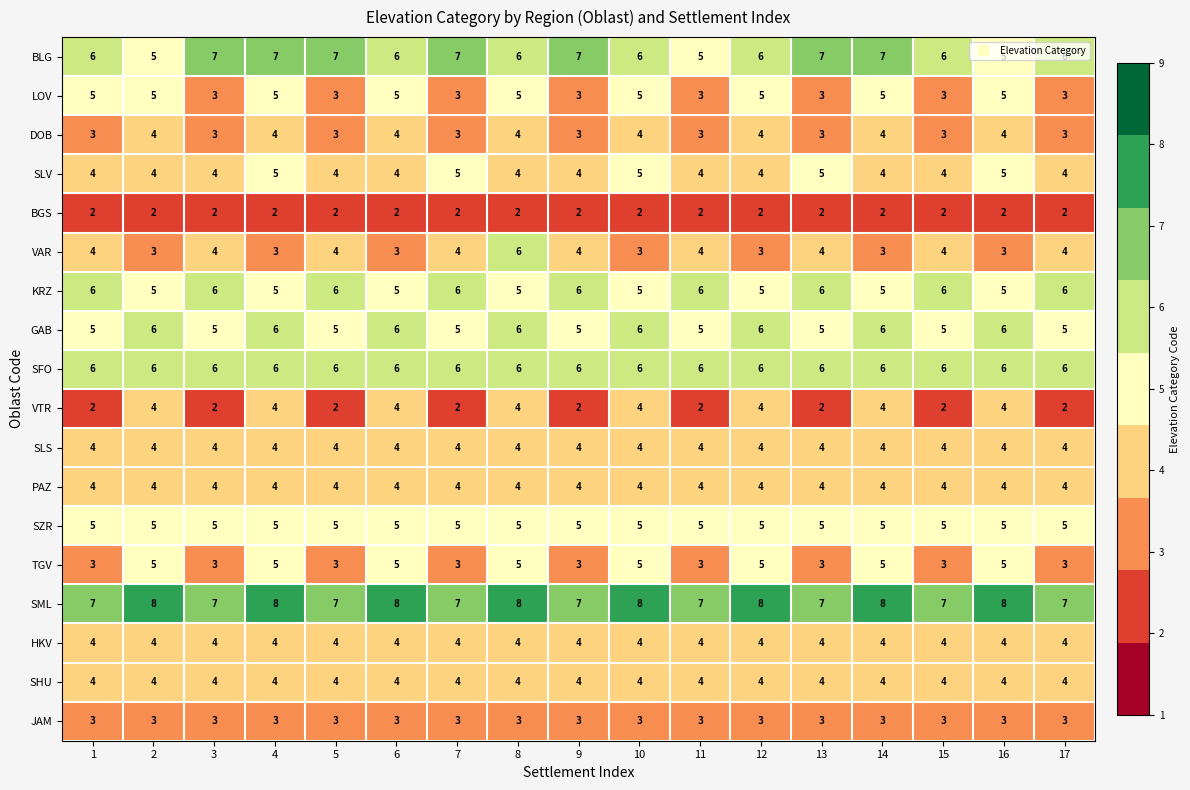

How many categories are shown in the chart?

17